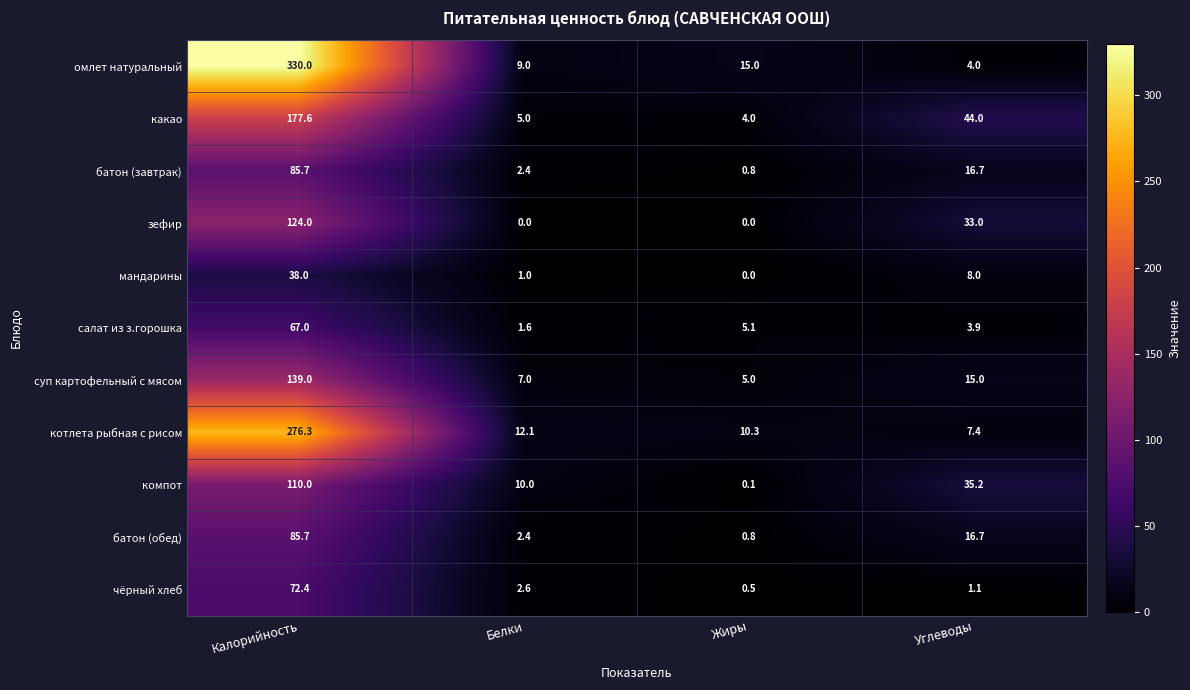

At which category is the sum across all series the highest?

Калорийность